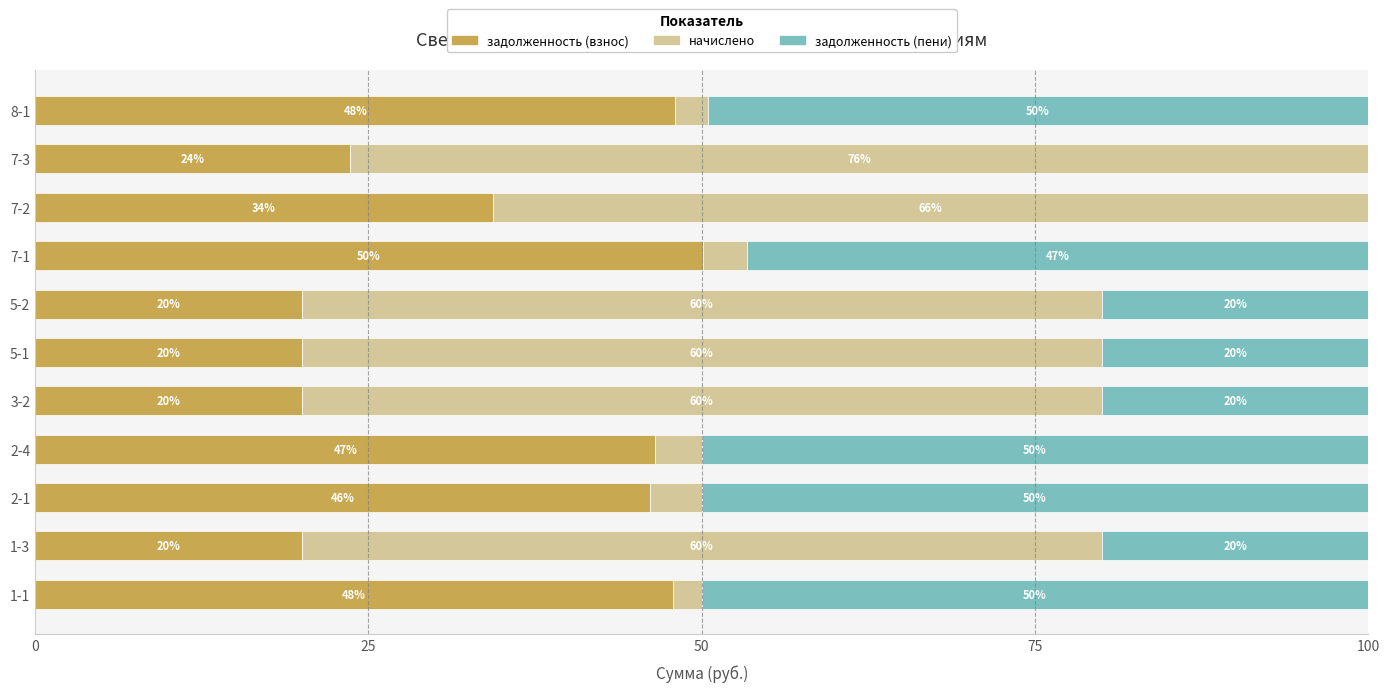

What is the total value across all series at 5-1?

100.0